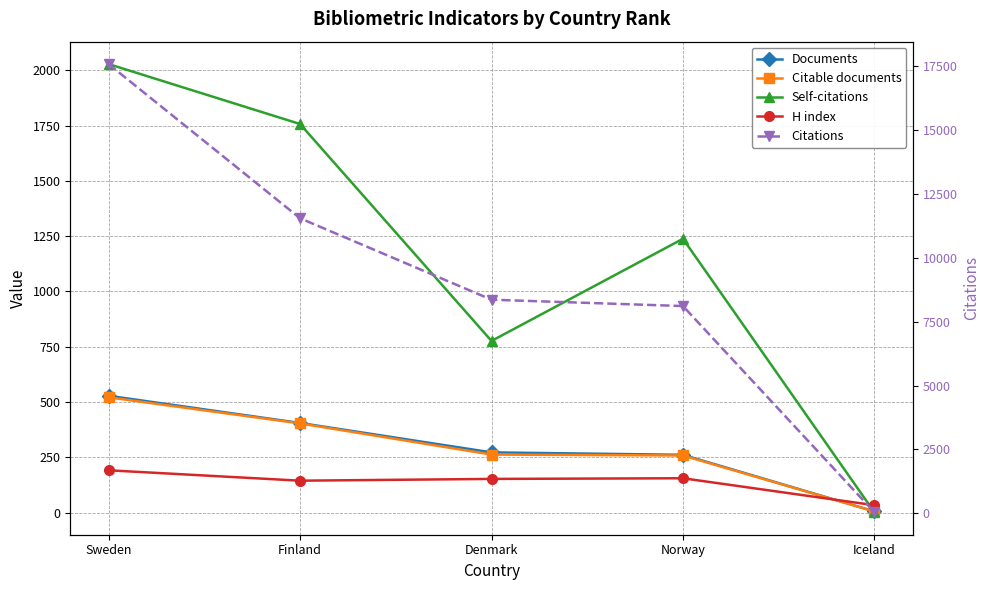

Where is Documents nearest to the value 266?

Norway